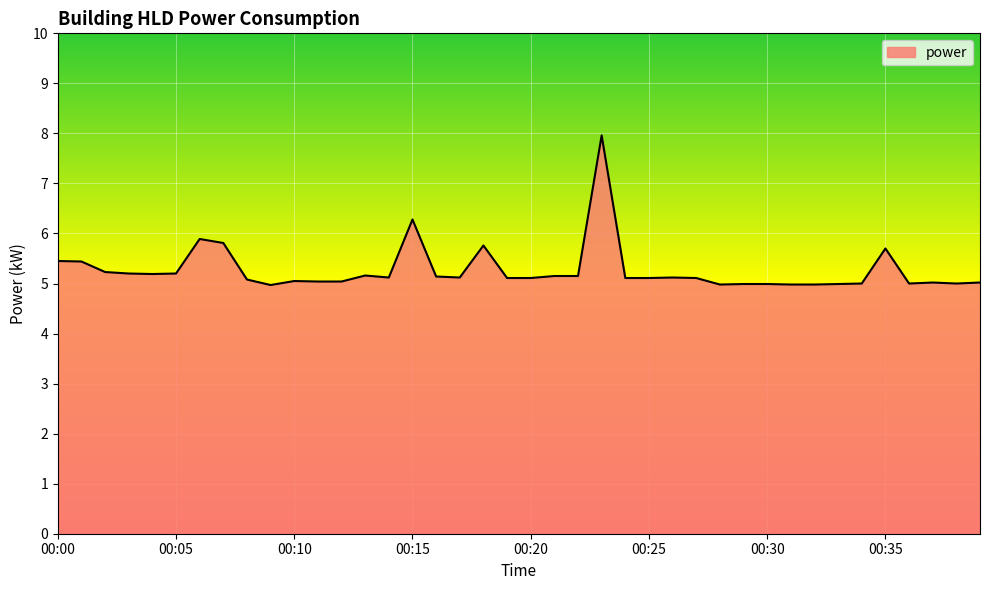

What is the smallest value displayed?

5.0